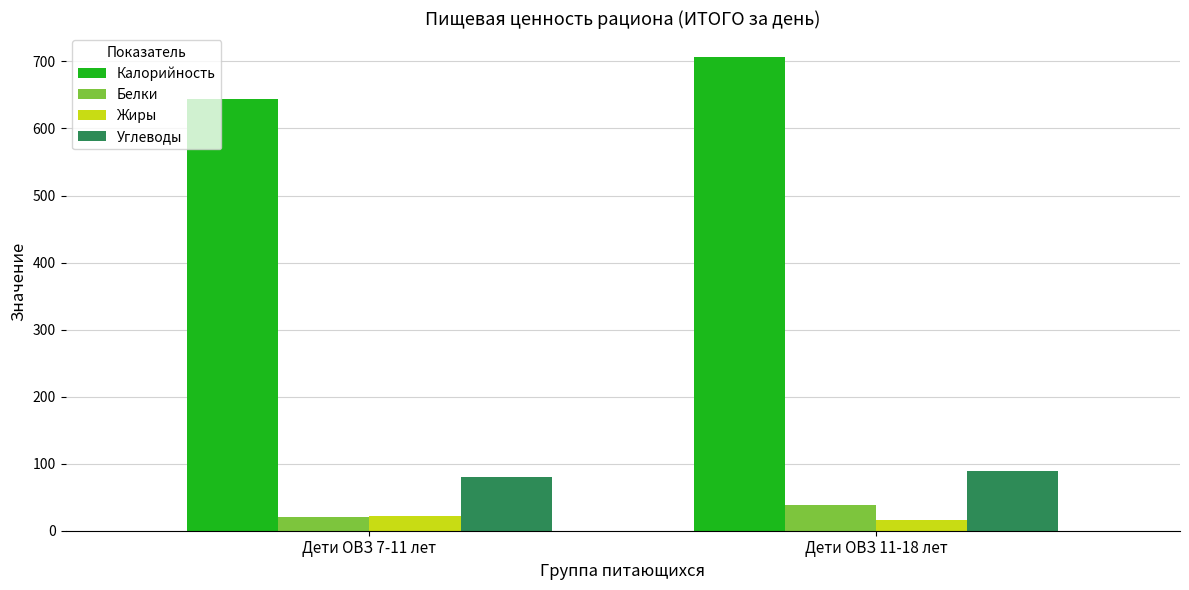

At which label does Белки first exceed 39?

Дети ОВЗ 11-18 лет